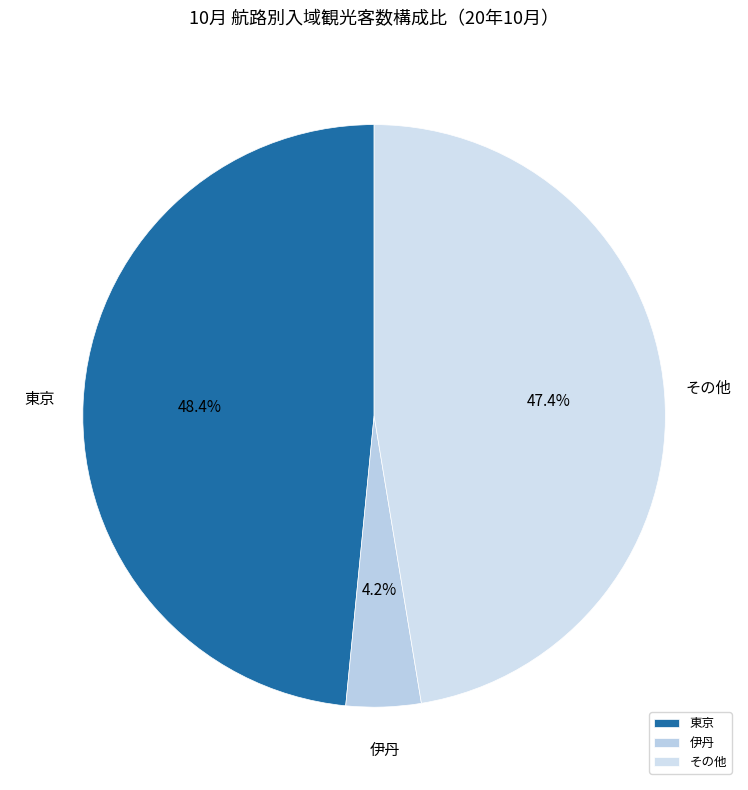

To the nearest percent, what is the difference between the largest and smallest slice percentages?

44%